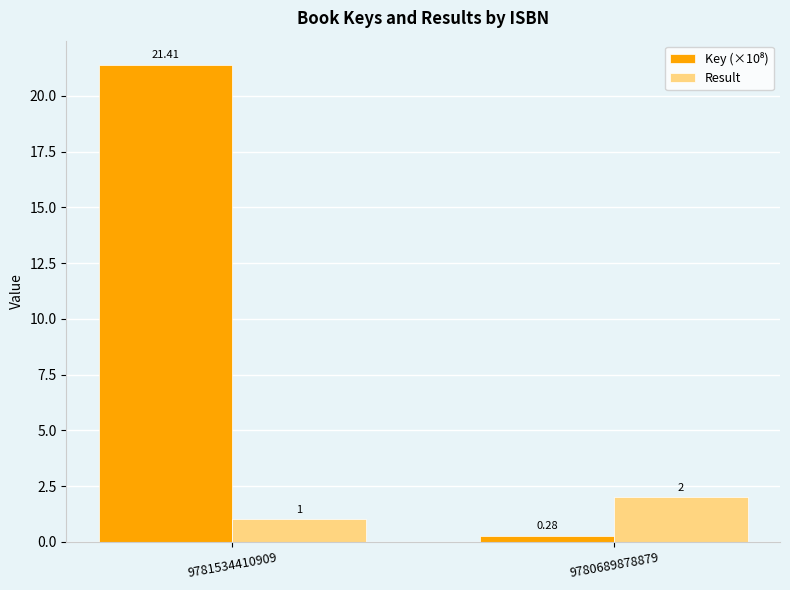

What is the sum of all Result values?

3.0